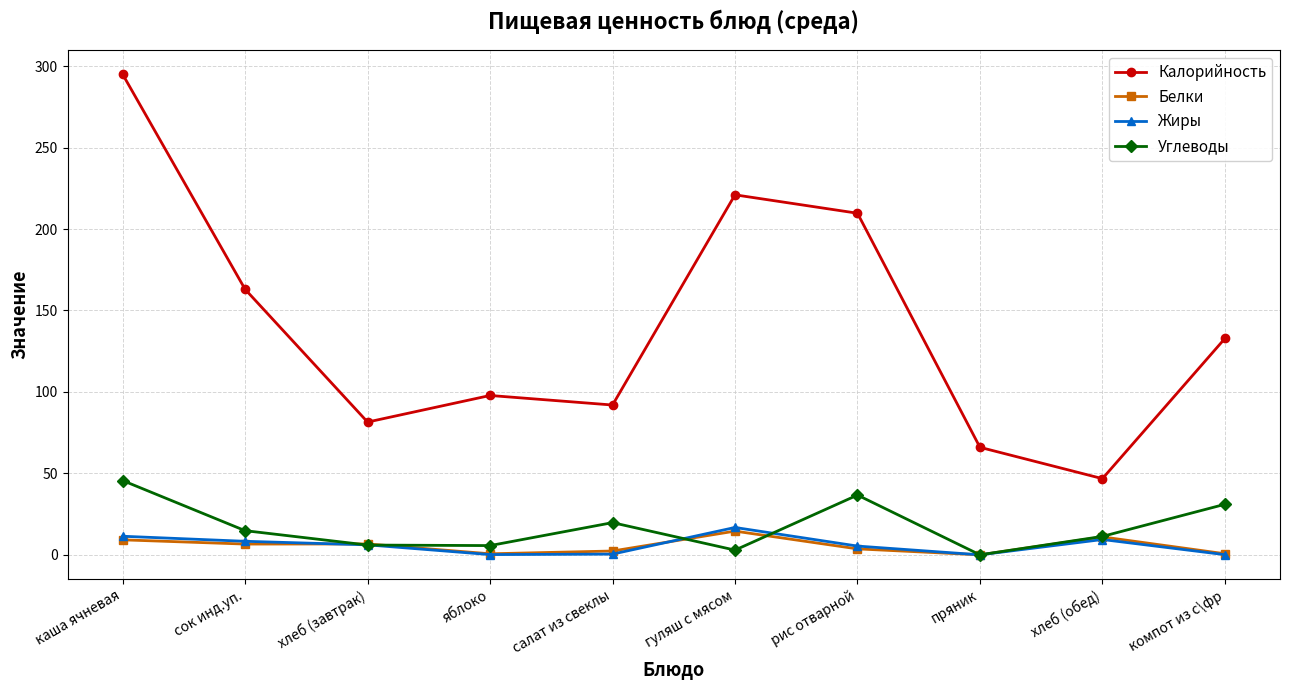

What is the spread (max minus min) of values at пряник?

66.0